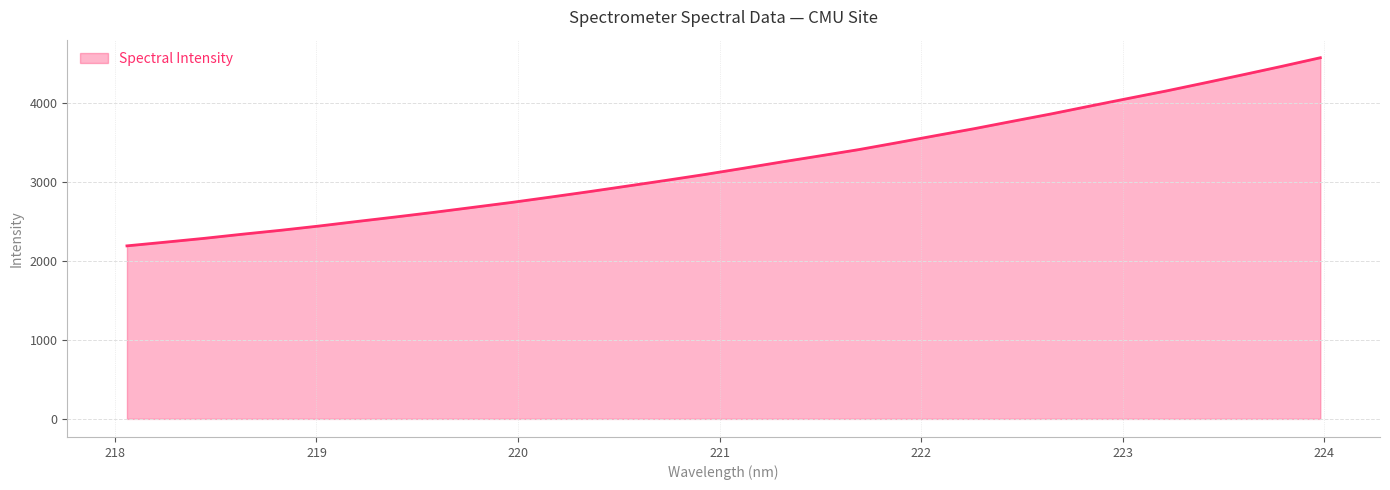

What is the greatest value displayed?

4570.2